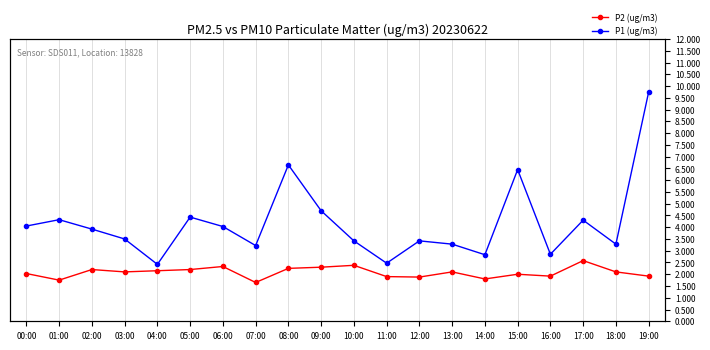

What is the label of the 17th point from the right?

03:00